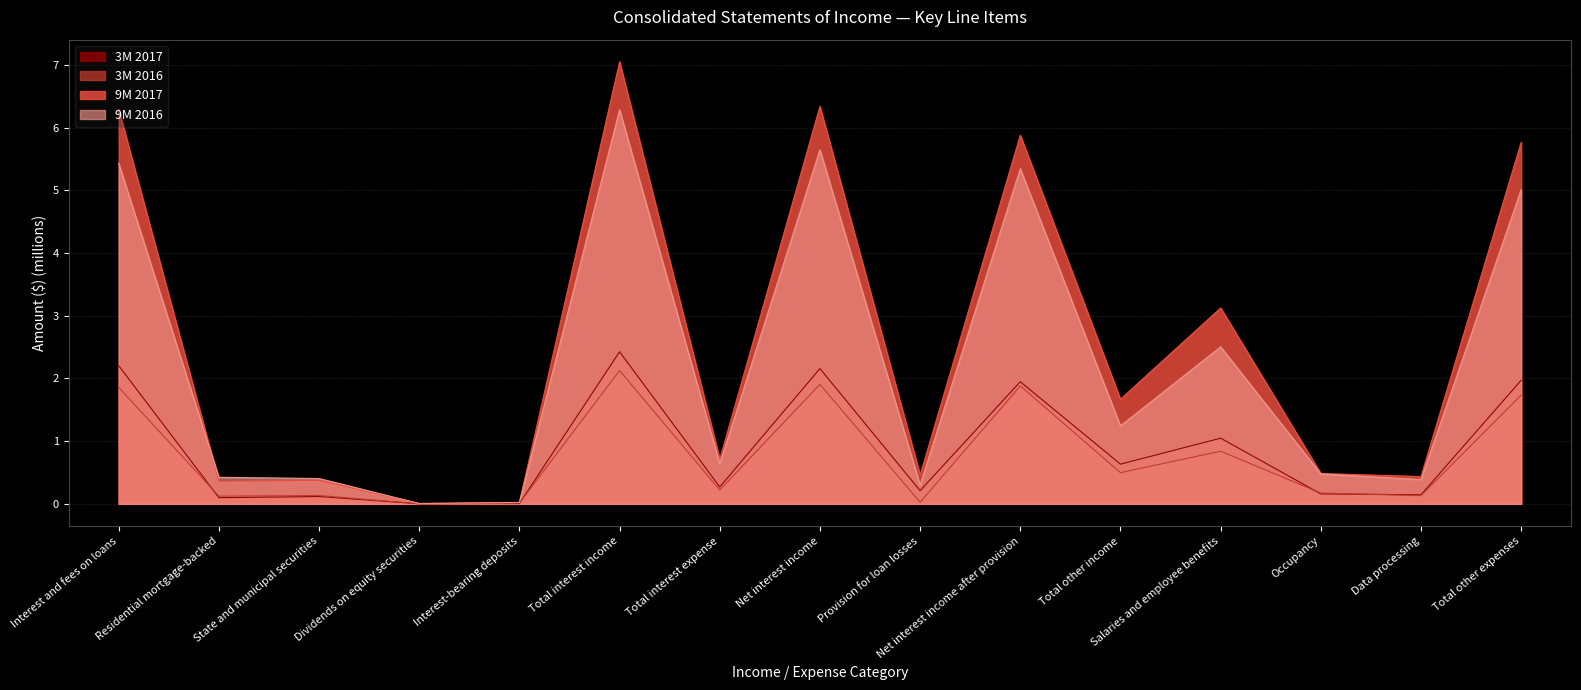

Which has a higher value, Occupancy or Net interest income after provision?

Net interest income after provision